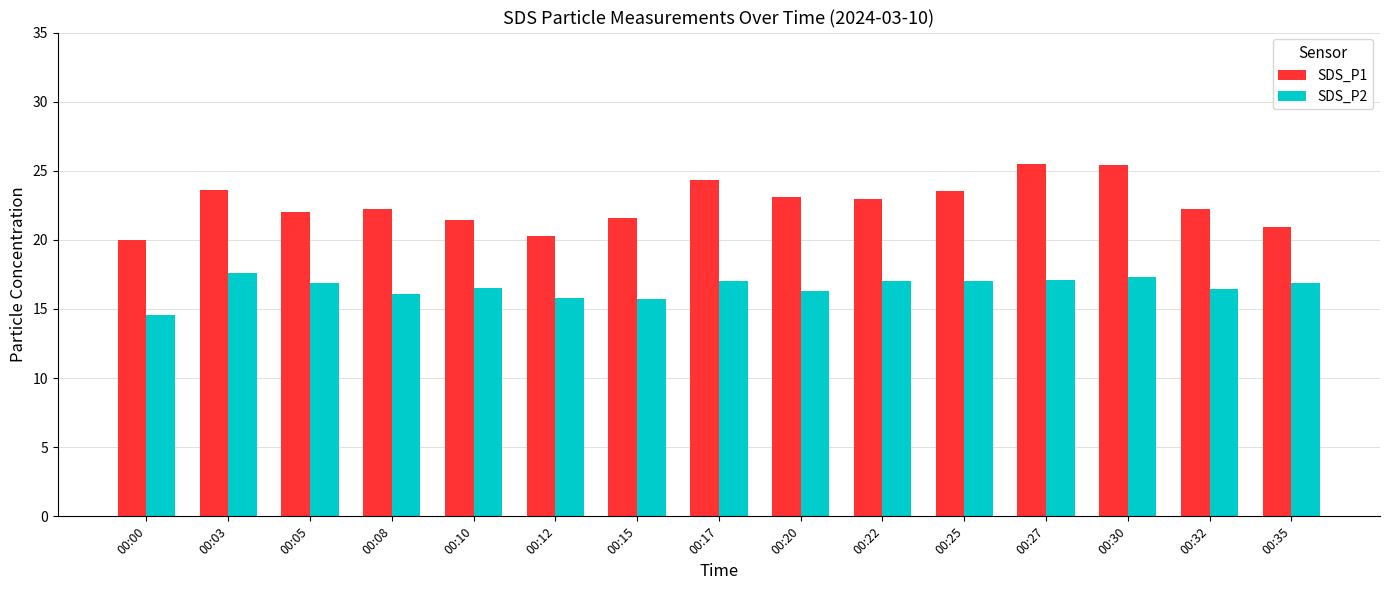

True or false: SDS_P1 has a value of 23.1 at 00:20.

True